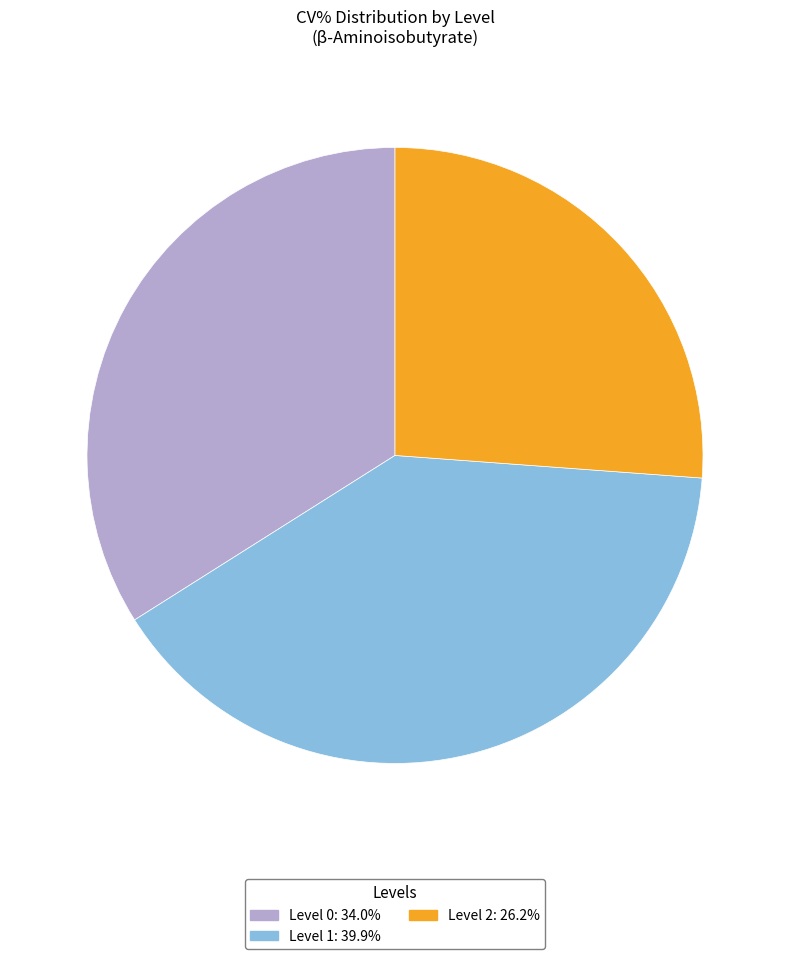

Is it true that Level 1 is 40% of the pie?

True